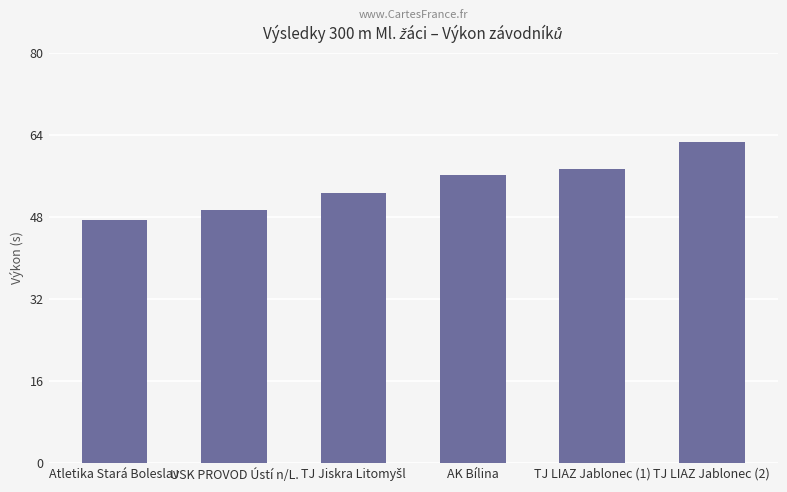

What is the difference between the second highest and minimum values?

9.9